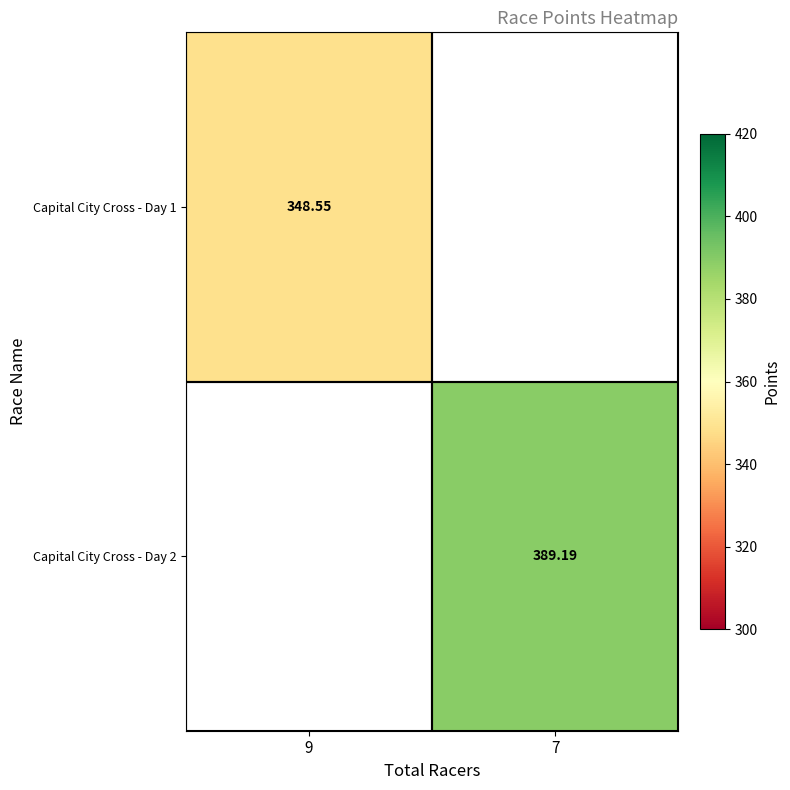

Is the value of Capital City Cross - Day 2 at 7 greater than the value of Capital City Cross - Day 1 at 9?

Yes